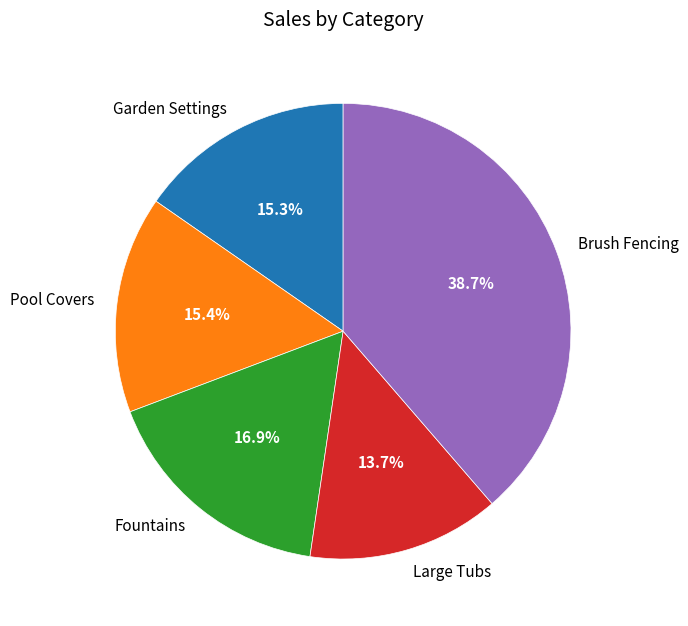

Is there a majority slice in this chart?

No